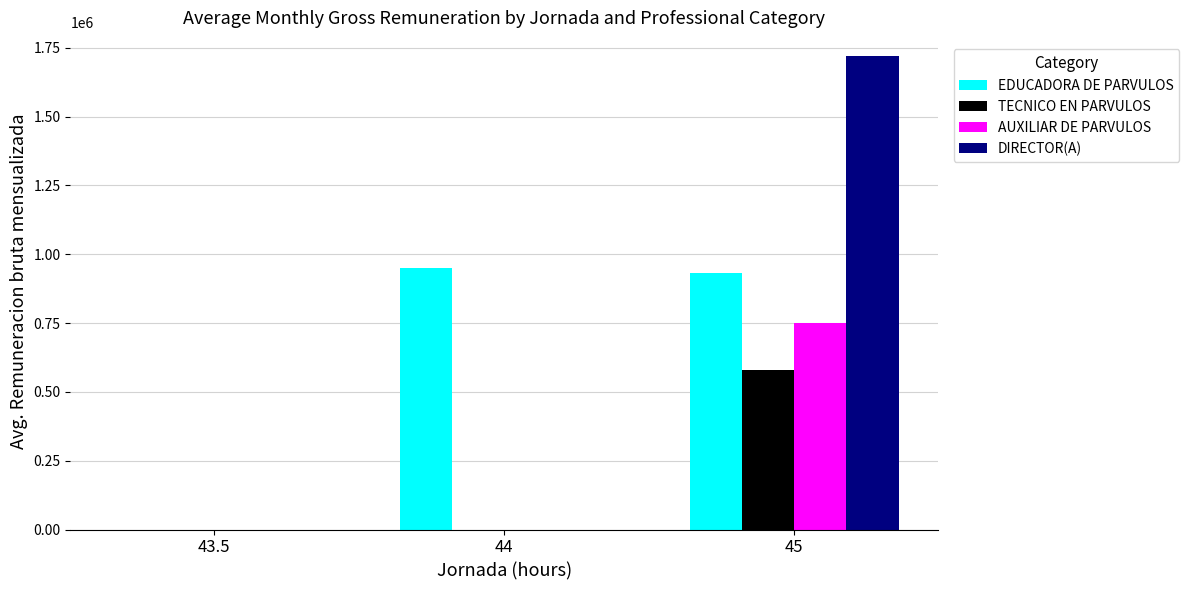

The value of EDUCADORA DE PARVULOS at 43.5 is 405146. True or false?

False